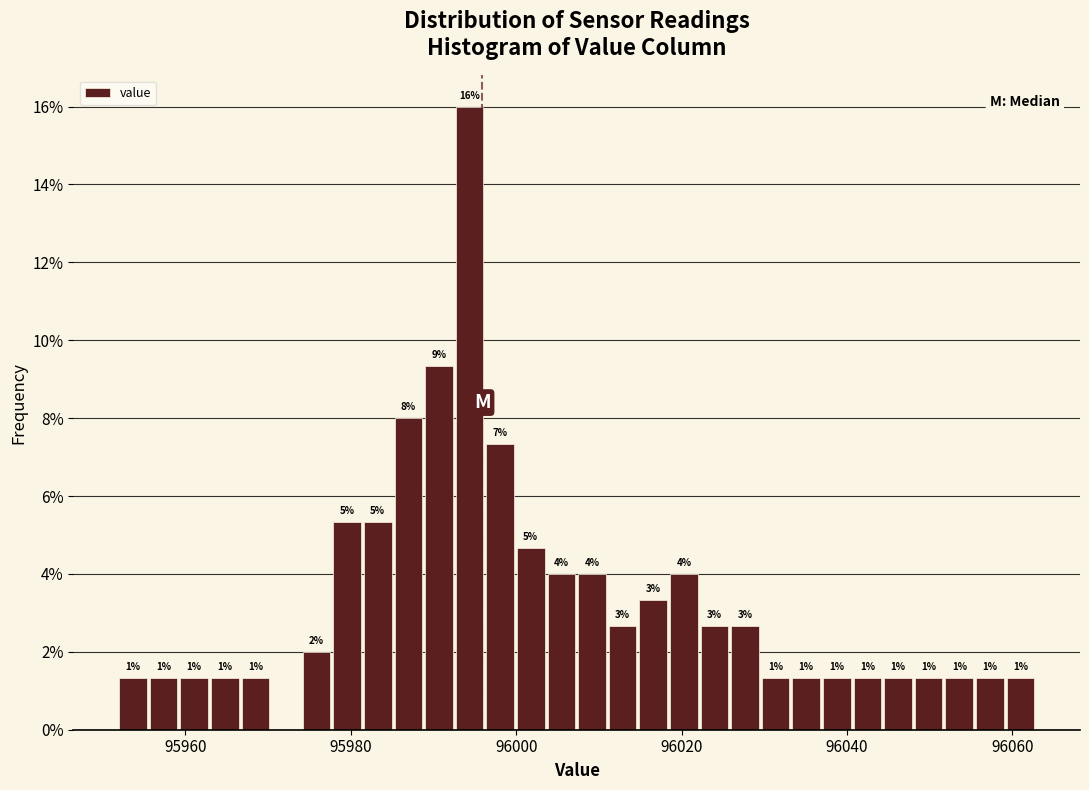

Read against the x-axis, roughly where is the centre of the tallest bar?

95994